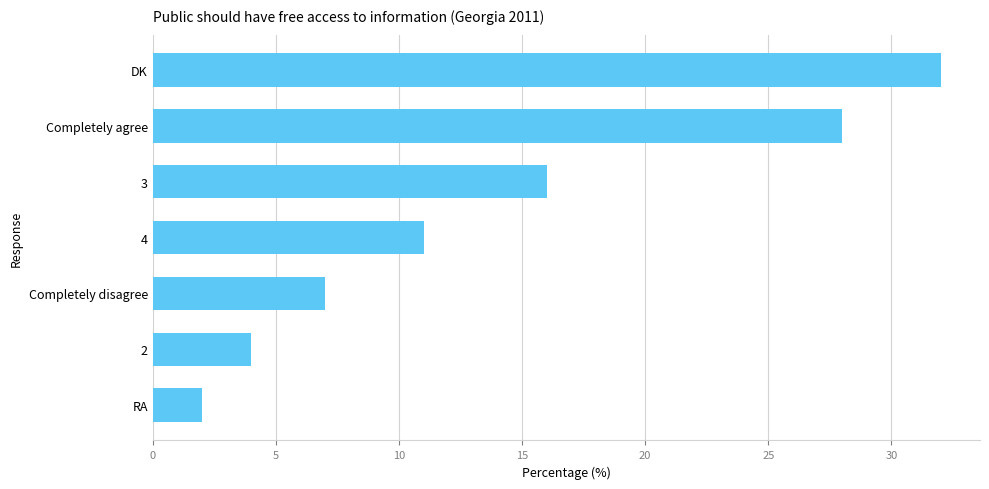

Rank the categories by value from highest to lowest.

DK, Completely agree, 3, 4, Completely disagree, 2, RA